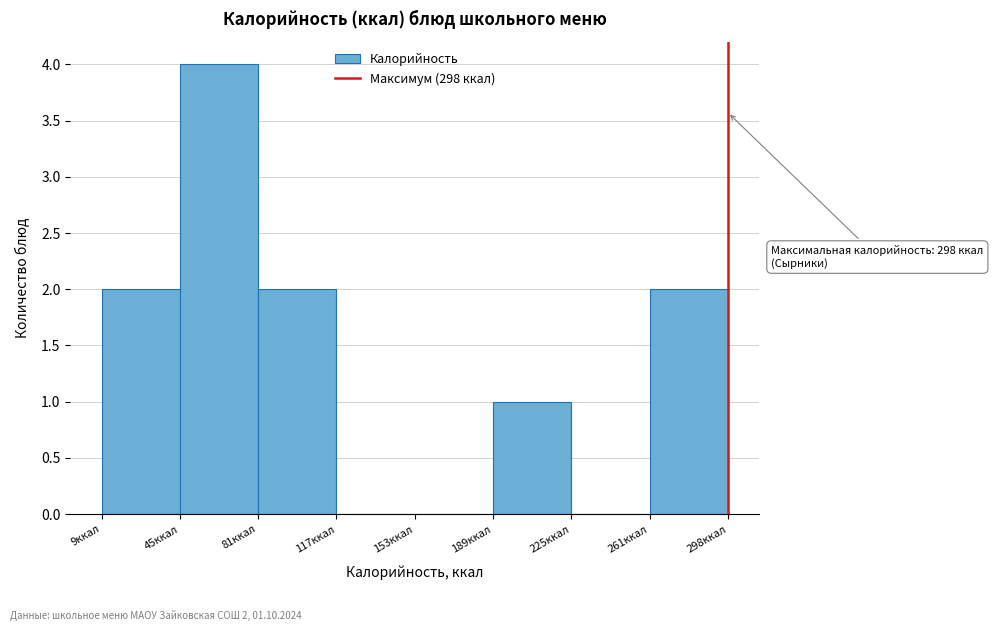

Which range on the x-axis has the tallest bar?

45 to 80